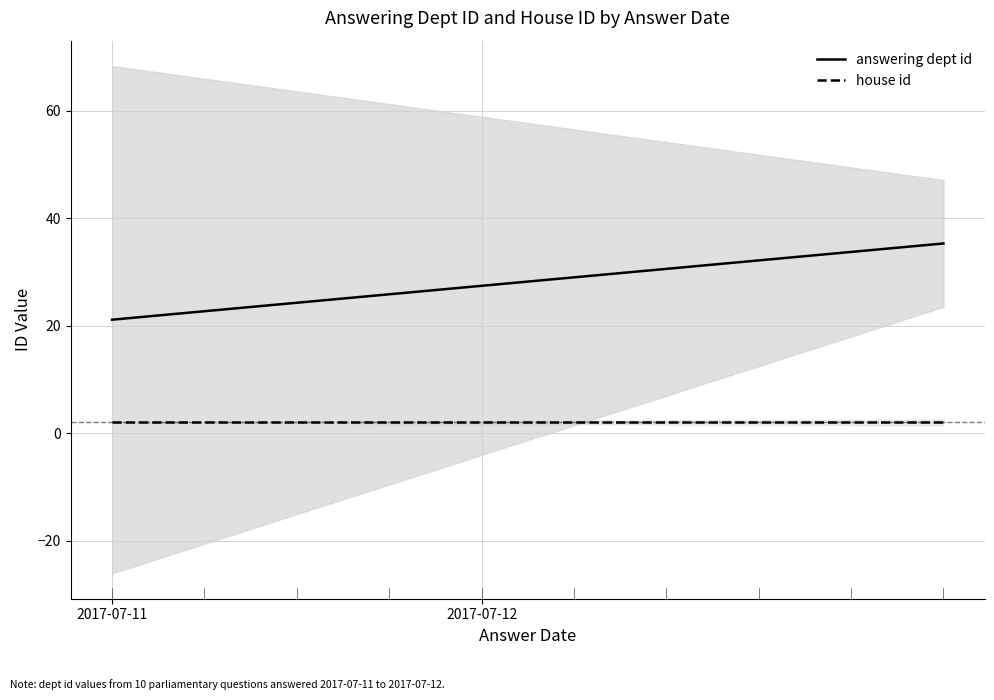

True or false: answering dept id and house id intersect in this chart.

False